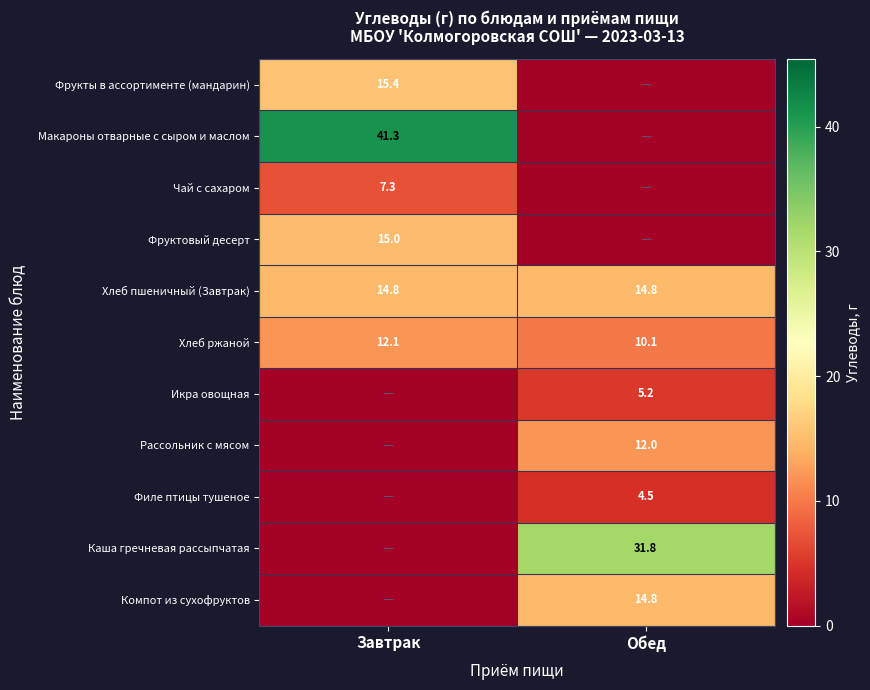

True or false: Хлеб пшеничный (Завтрак) has a value of 14.8 at Завтрак.

True